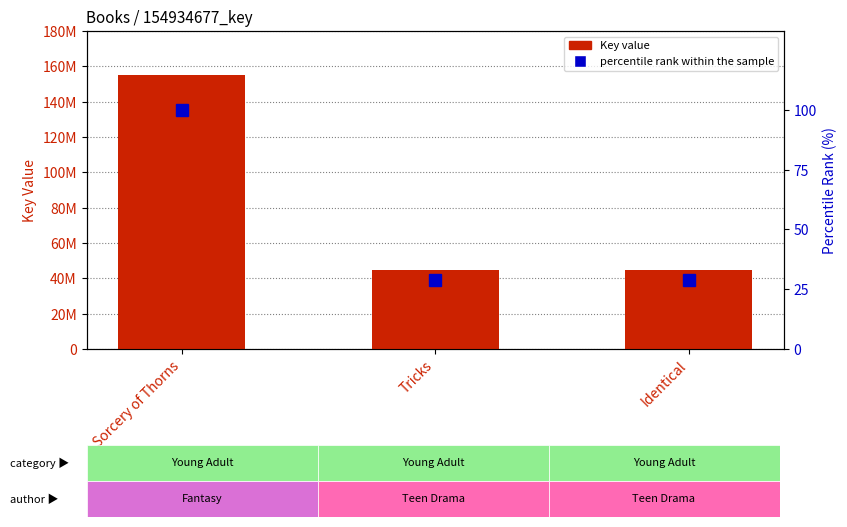

Reading left to right, extract all data points from this chart.

Key (raw value): Sorcery of Thorns=154934677.0	Tricks=44577371.0	Identical=44577221.0
percentile rank within the sample: Sorcery of Thorns=100.0	Tricks=28.8	Identical=28.8